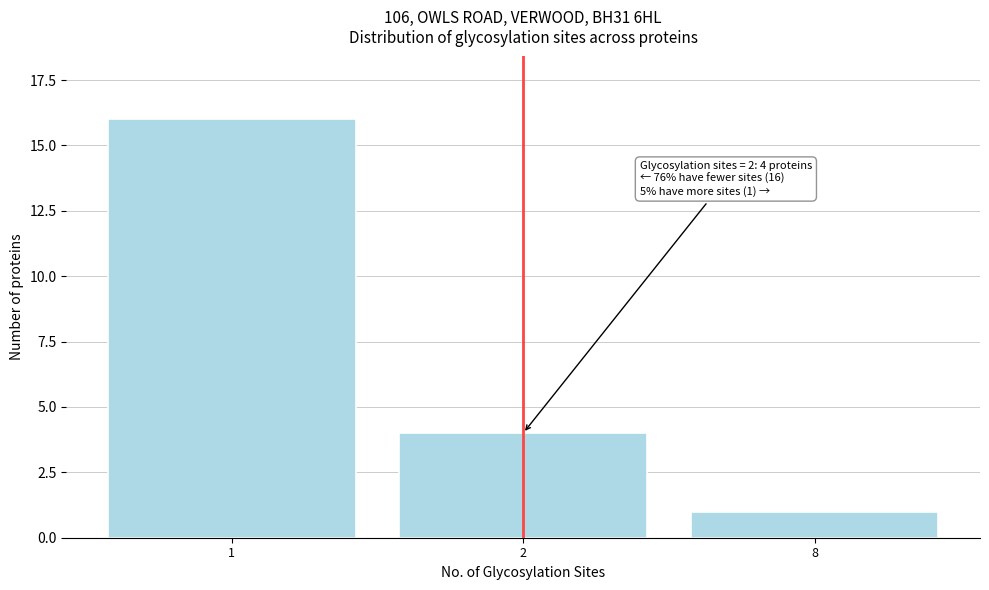

Reading left to right, list all the values displayed in this chart.

1=16	2=4	8=1